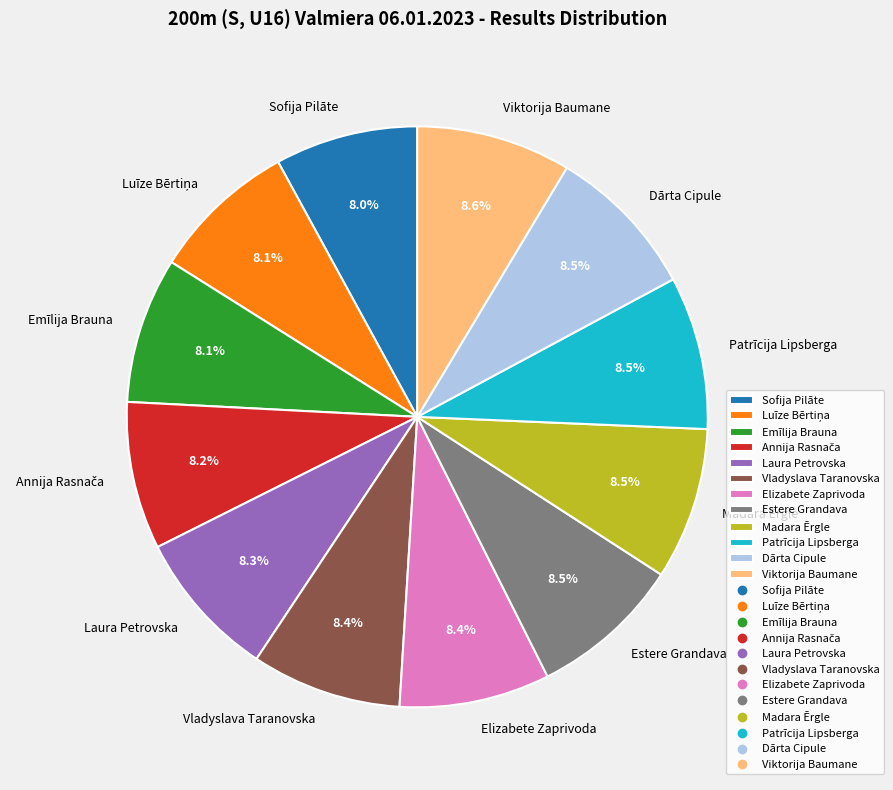

Is there any slice that represents more than half of the pie?

No